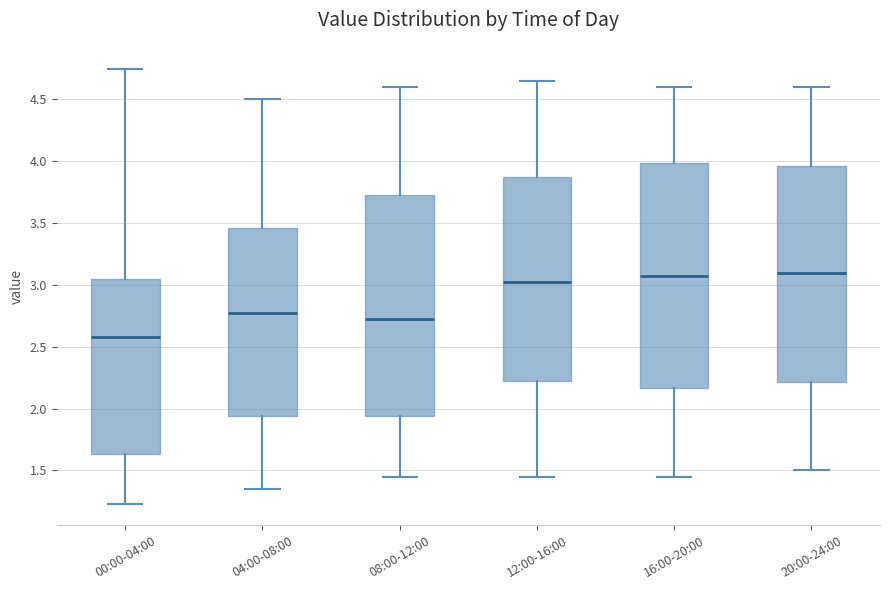

Where does the median line of the box for 00:00-04:00 sit on the y-axis? The values are not printed on the chart, so give them approximately, as read against the axis.

2.60